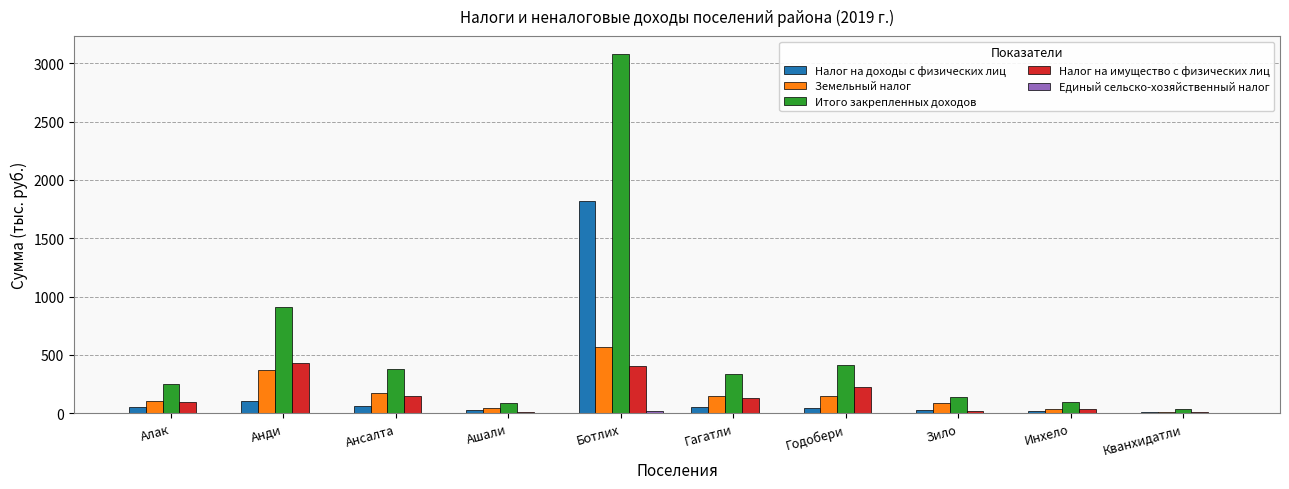

What is the highest value of the Налог на доходы с физических лиц series?

1816